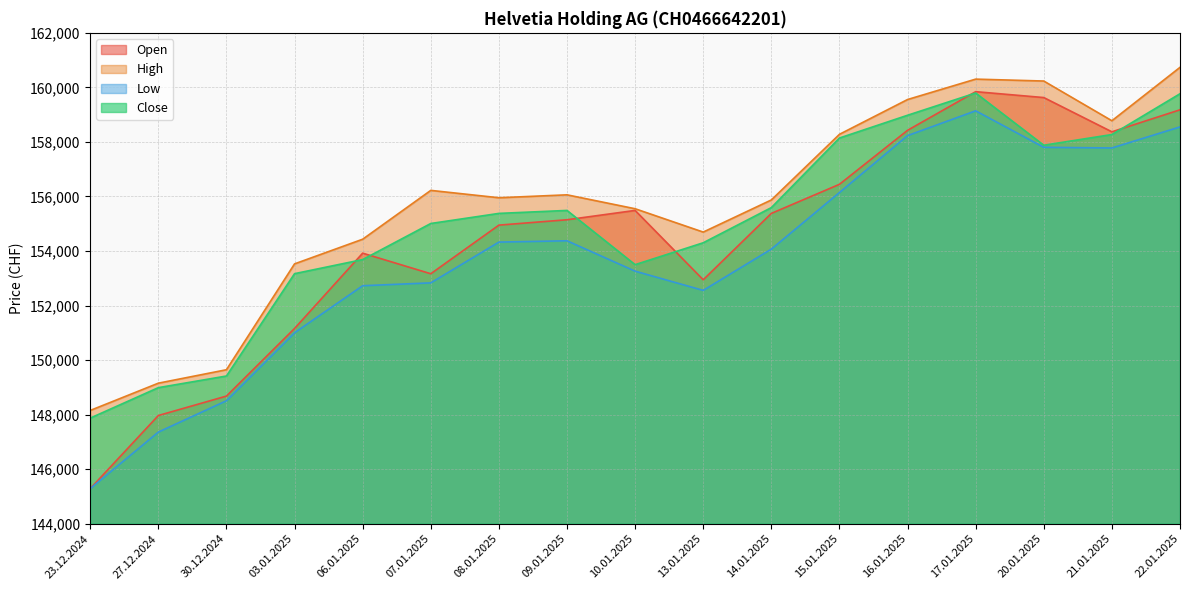

What are all the series names shown in the legend?

Open, High, Low, Close